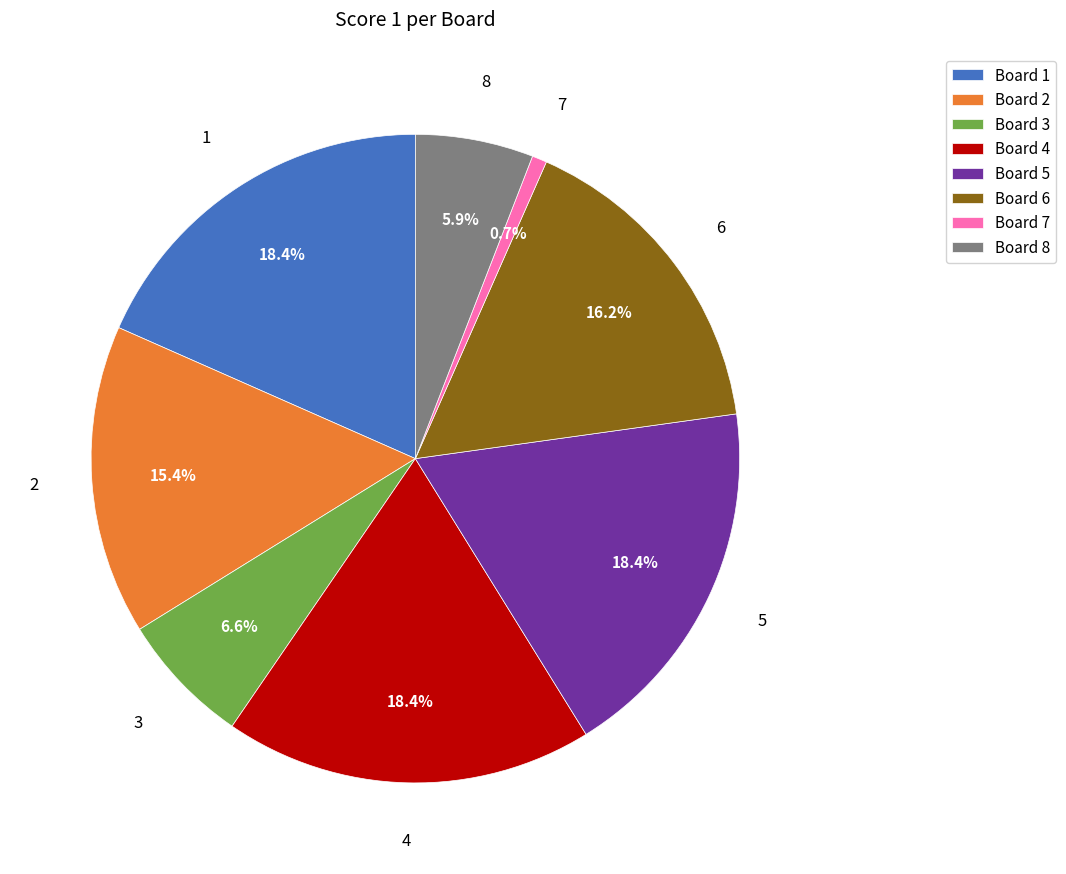

How much of the chart is everything except 4?

81.6%